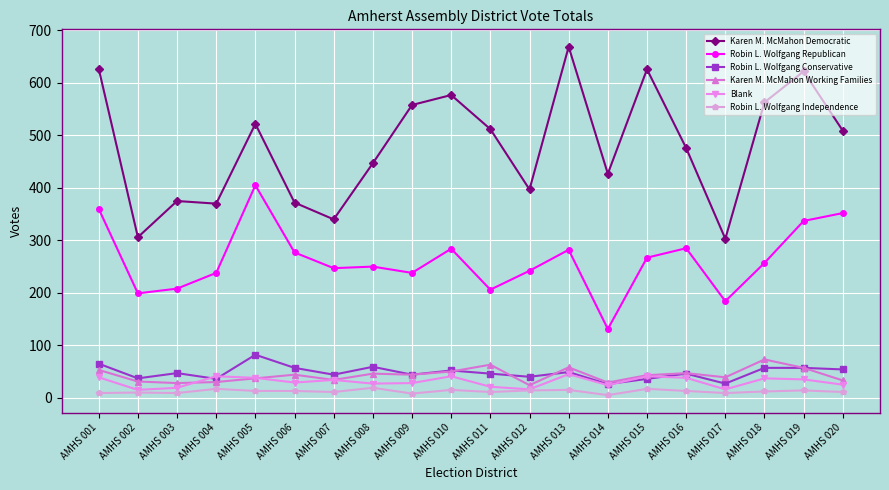

What is the difference between the maximum and minimum values in the Robin L. Wolfgang Republican series?

274